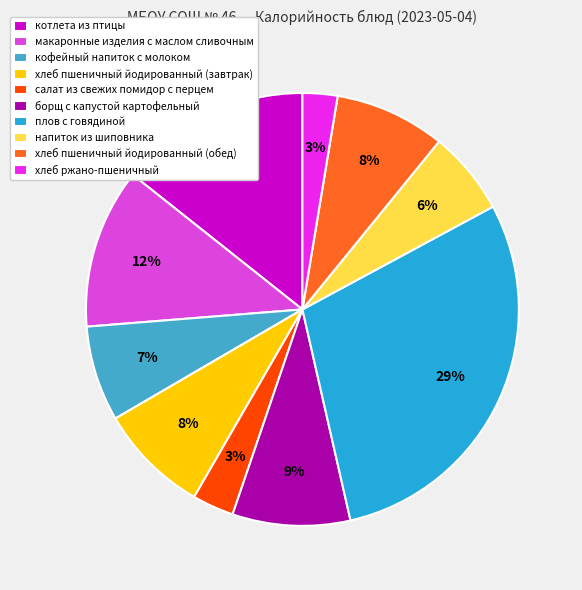

Does кофейный напиток с молоком account for over 50% of the chart?

No